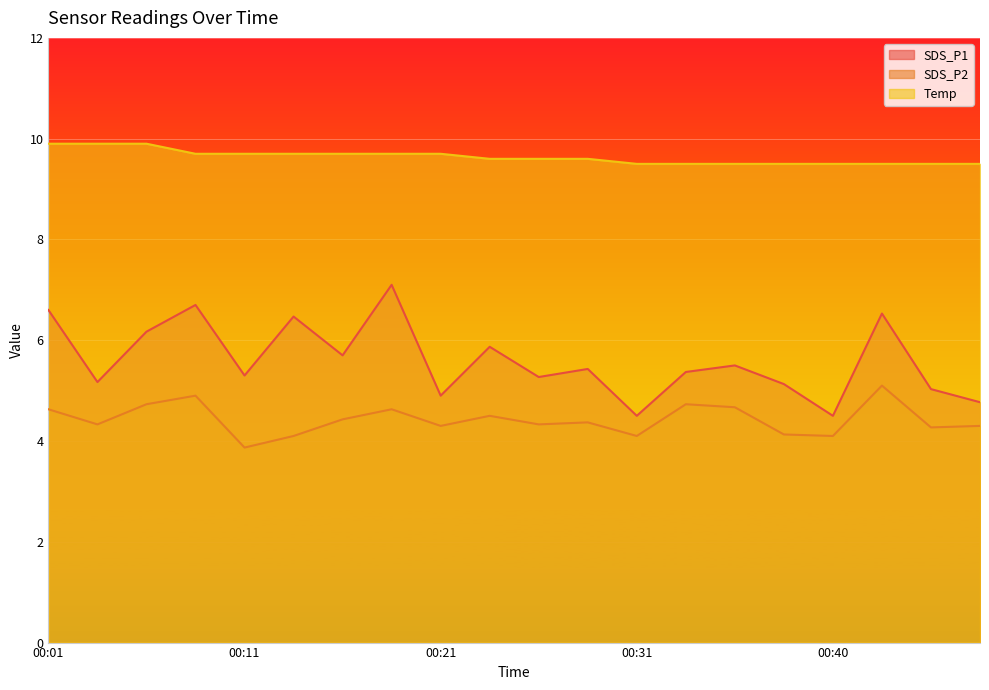

How many lines are shown in the chart?

3